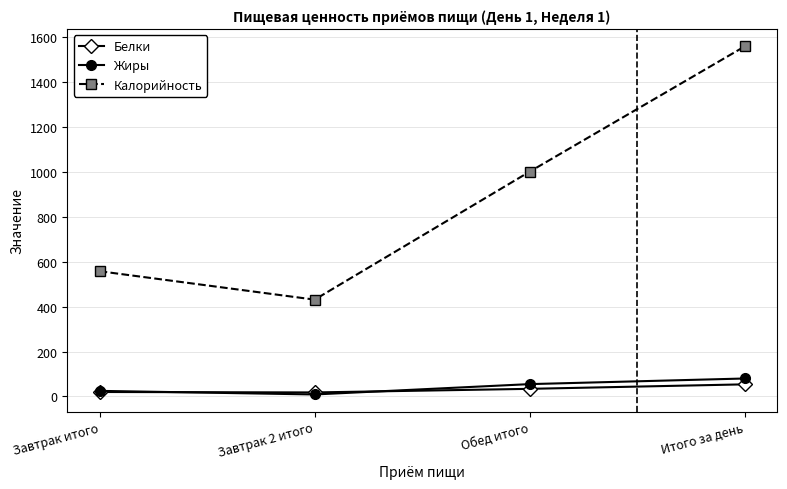

True or false: Жиры and Калорийность cross at least once.

False